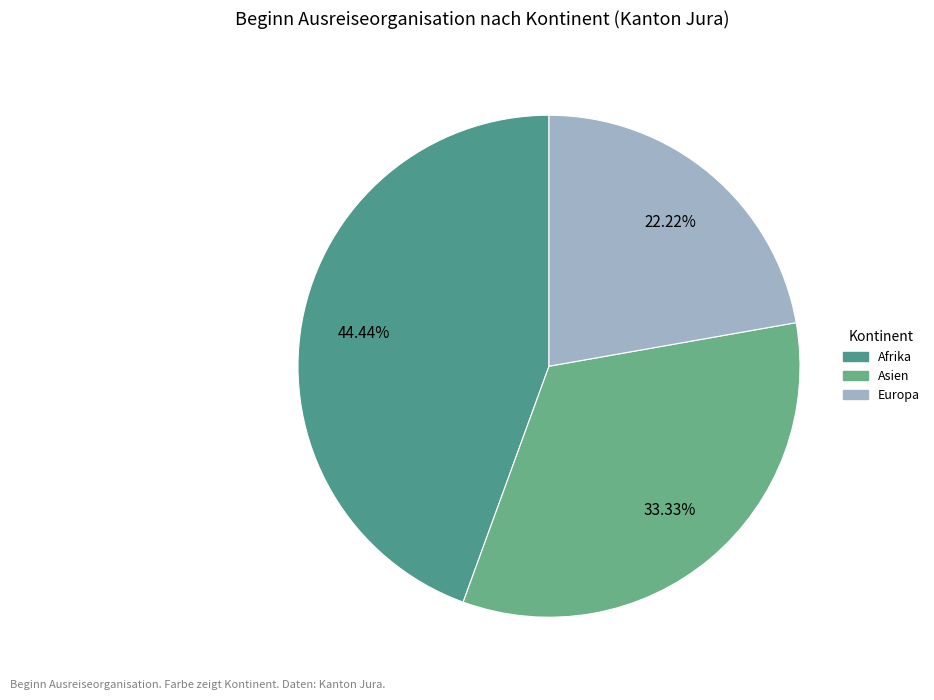

To the nearest percent, what is the difference between the largest and smallest slice percentages?

22%